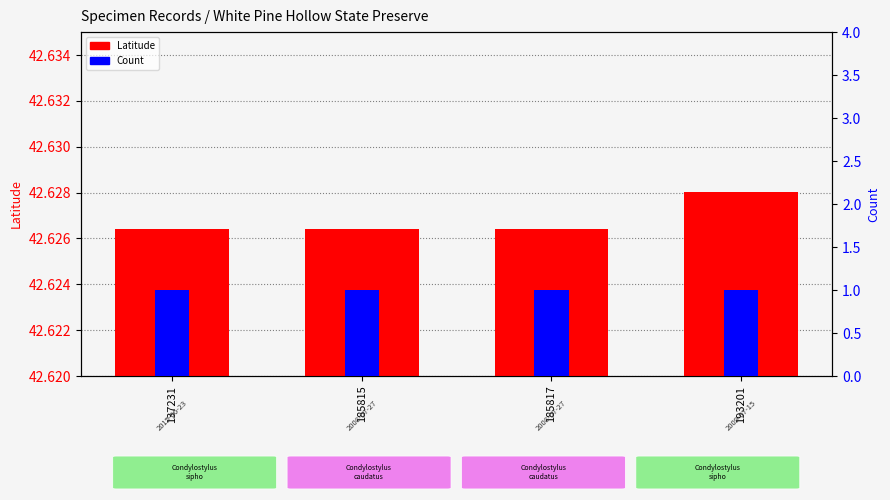

What are all the series names shown in the legend?

Latitude, Count